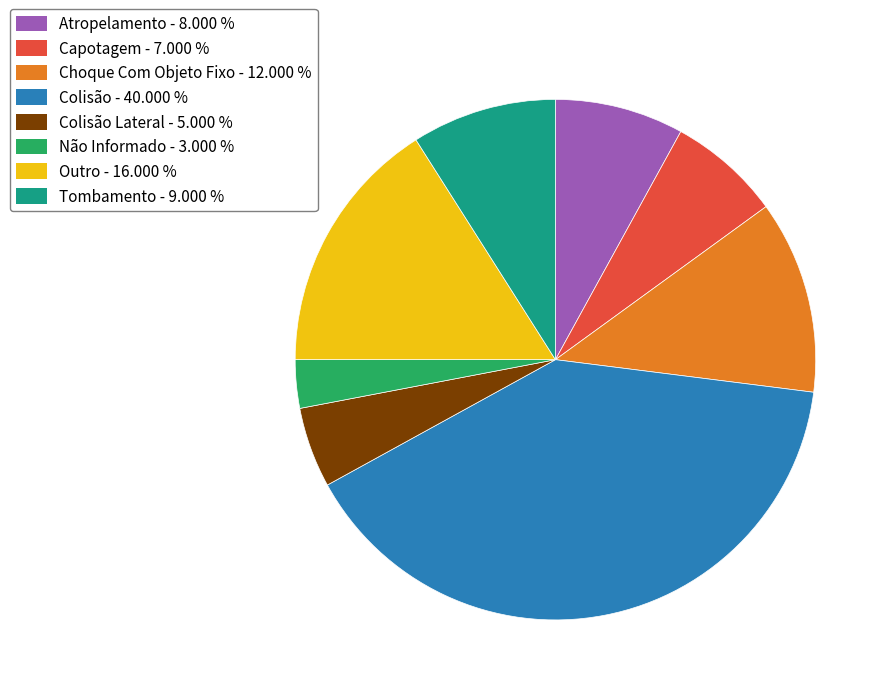

Does any single category account for the majority?

No